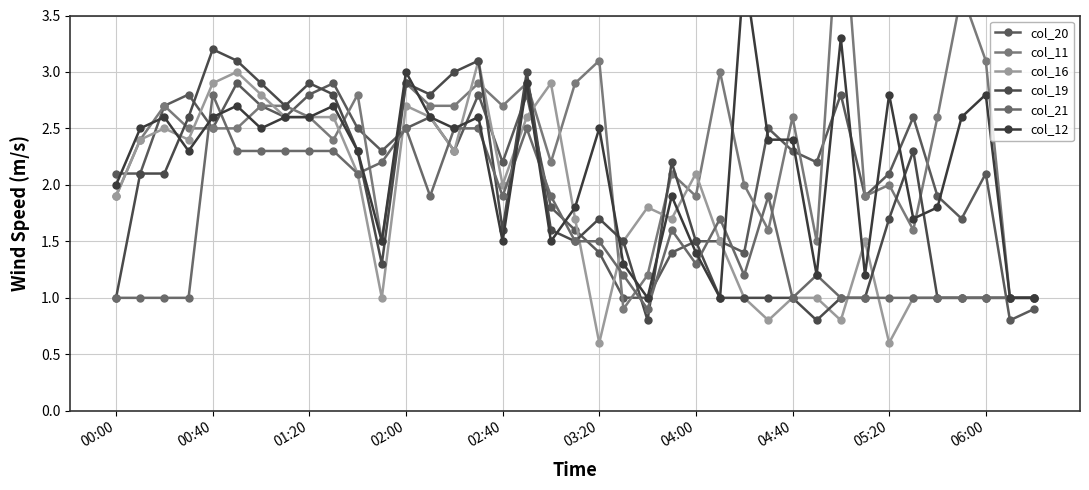

How many distinct data groups are displayed?

6